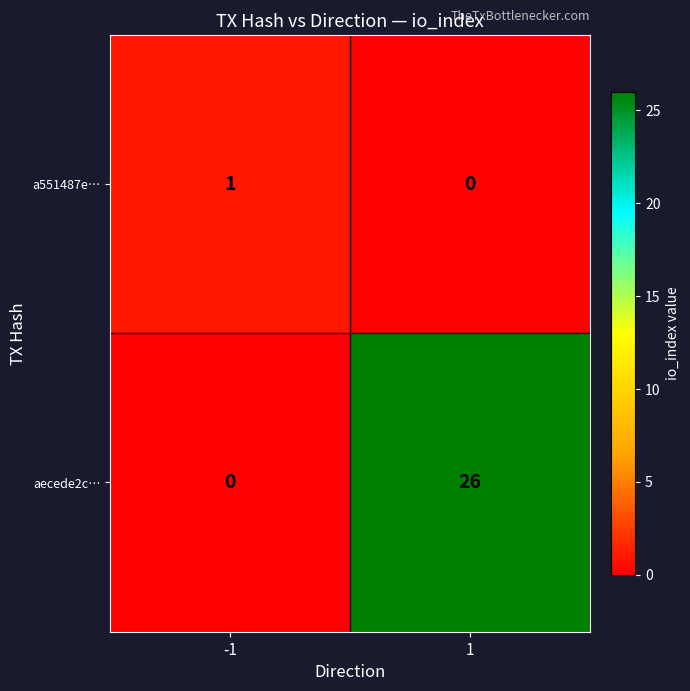

Is it true that a551487e… equals 1 at 1?

False